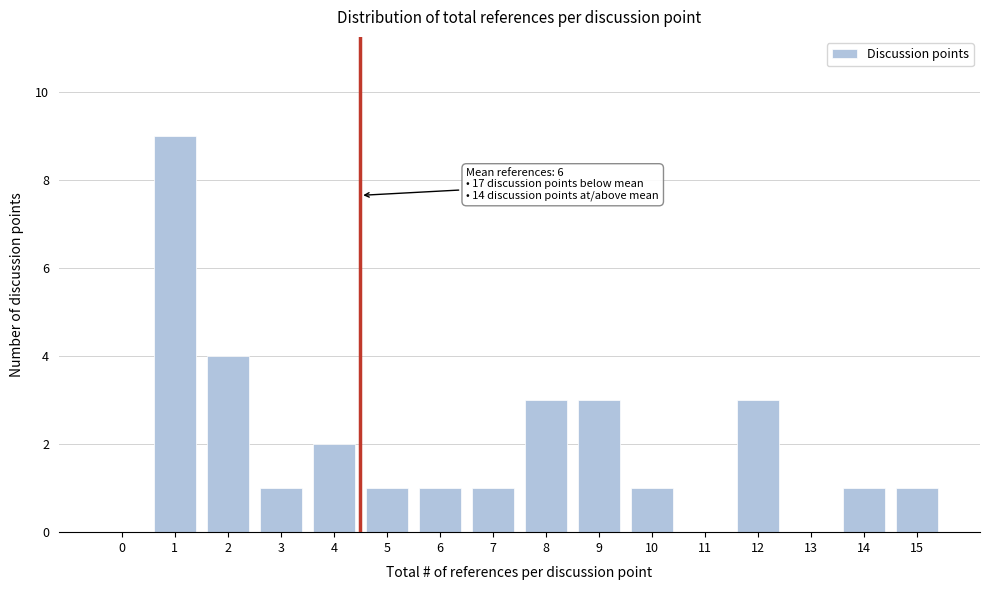

Reading left to right, extract all data points from this chart.

0=0	1=9	2=4	3=1	4=2	5=1	6=1	7=1	8=3	9=3	10=1	11=0	12=3	13=0	14=1	15=1